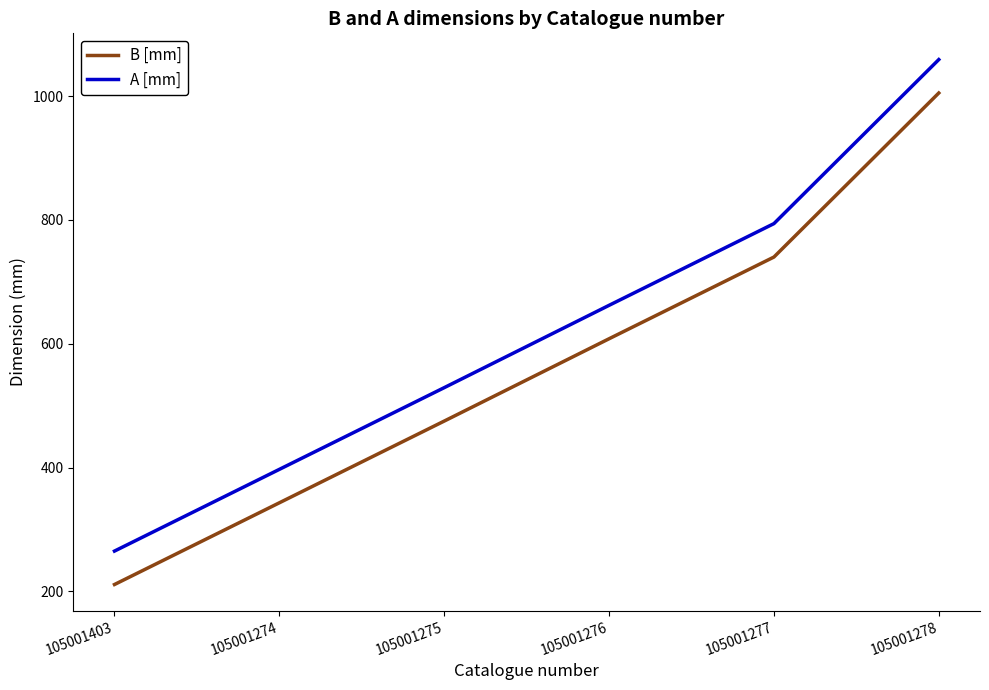

What are all the series names shown in the legend?

B [mm], A [mm]